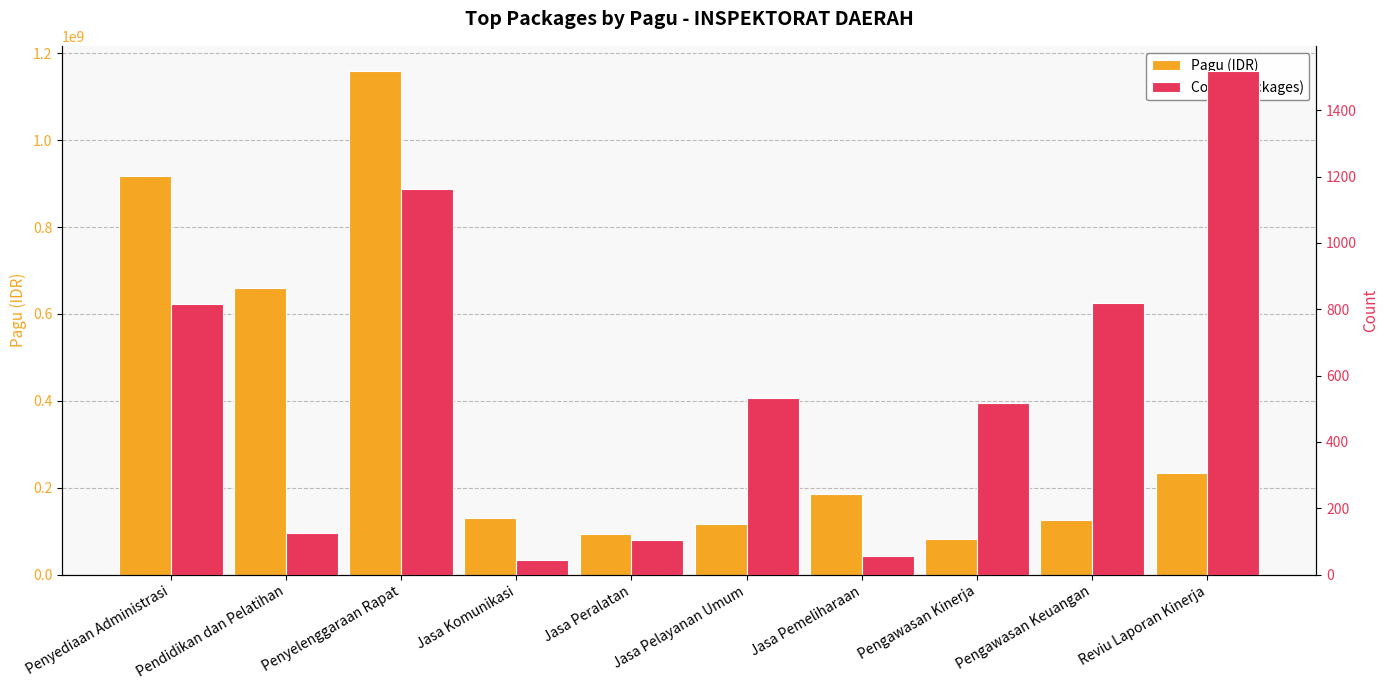

What is the difference between the maximum and minimum values in the Count (packages) series?

1474